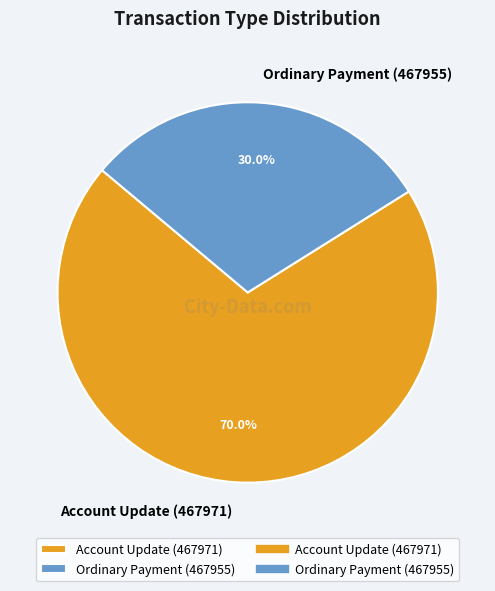

To the nearest percent, what percentage of the pie is Ordinary Payment (467955)?

30%